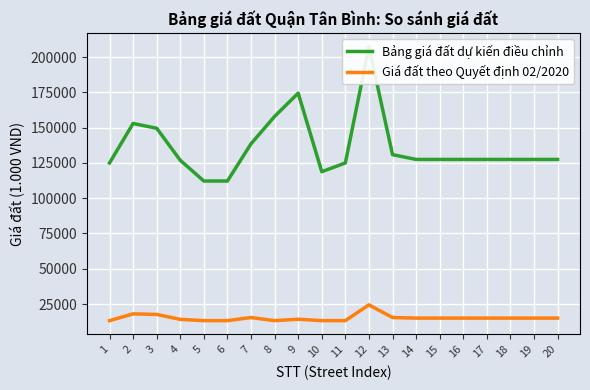

Which series has the largest total across all categories?

Bảng giá đất dự kiến điều chỉnh